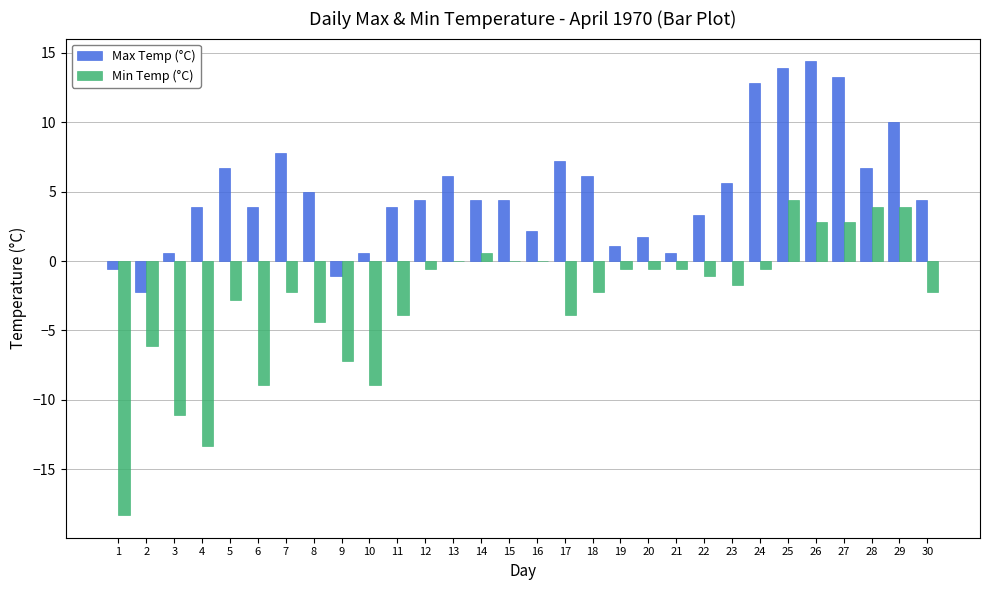

Is it true that Min Temp (°C) equals -11.1 at 3?

True